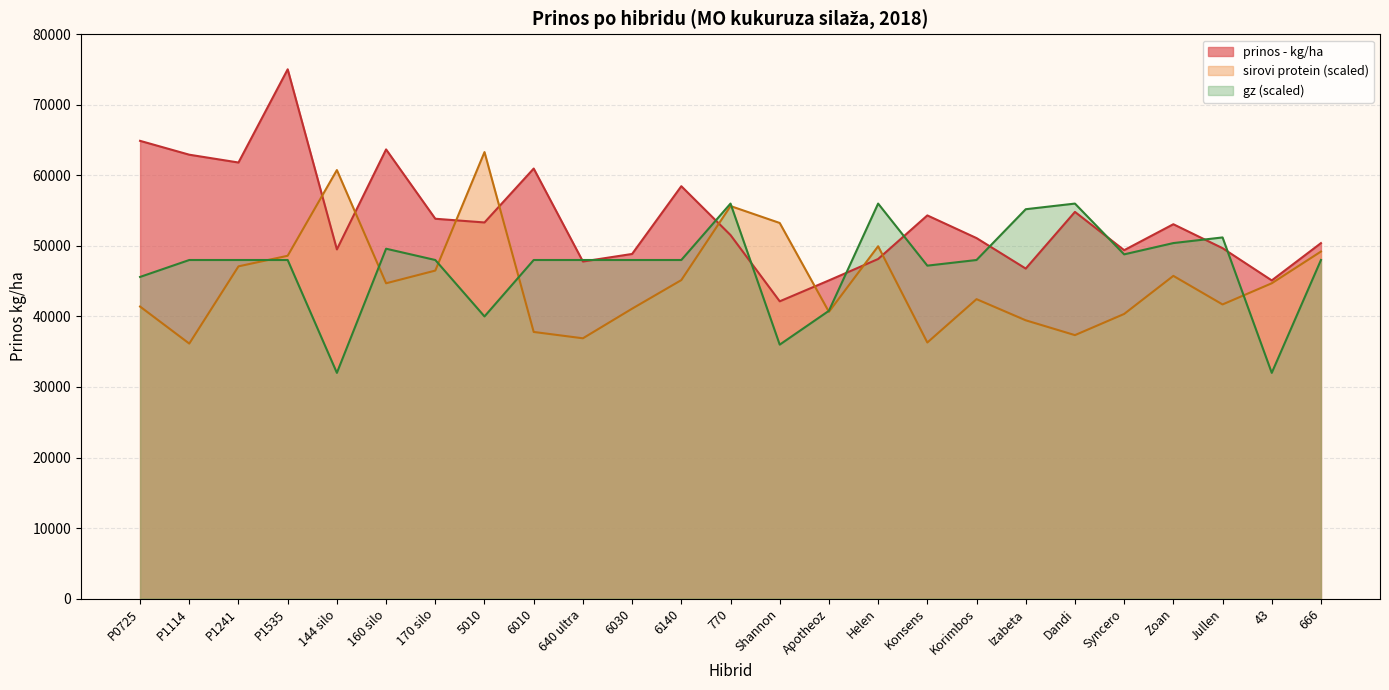

Reading right to left, transcribe all the data shown in this chart.

prinos - kg/ha: 50392.9	45107.1	49678.6	53071.4	49392.9	54821.4	46785.7	51107.1	54321.4	48142.9	45107.1	42142.9	51535.7	58464.3	48857.1	47785.7	60964.3	53321.4	53849.1	63678.6	49500.0	75035.7	61821.4	62928.6	64892.9
gz: 48000.0	32000.0	51200.0	50400.0	48800.0	56000.0	55200.0	48000.0	47200.0	56000.0	40800.0	36000.0	56000.0	48000.0	48000.0	48000.0	48000.0	40000.0	48000.0	49600.0	32000.0	48000.0	48000.0	48000.0	45600.0
sirovi protein (%): 49200.0	44700.0	41700.0	45750.0	40350.0	37350.0	39450.0	42450.0	36300.0	49950.0	40650.0	53250.0	55650.0	45150.0	41100.0	36900.0	37800.0	63300.0	46500.0	44700.0	60750.0	48600.0	47100.0	36150.0	41400.0